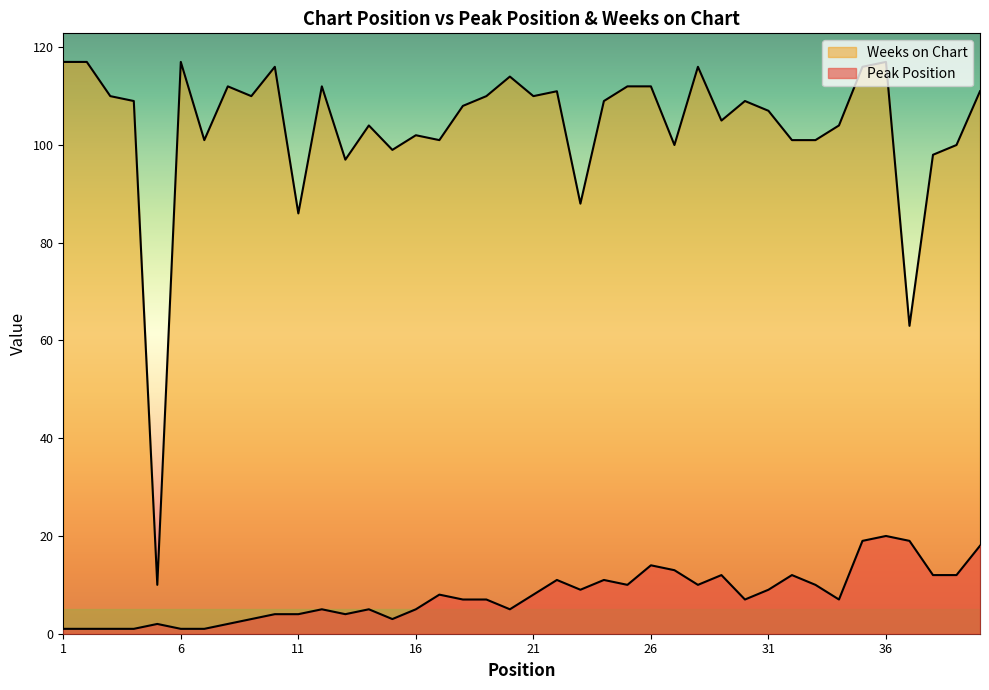

Which has a higher value, 2 or 5?

5